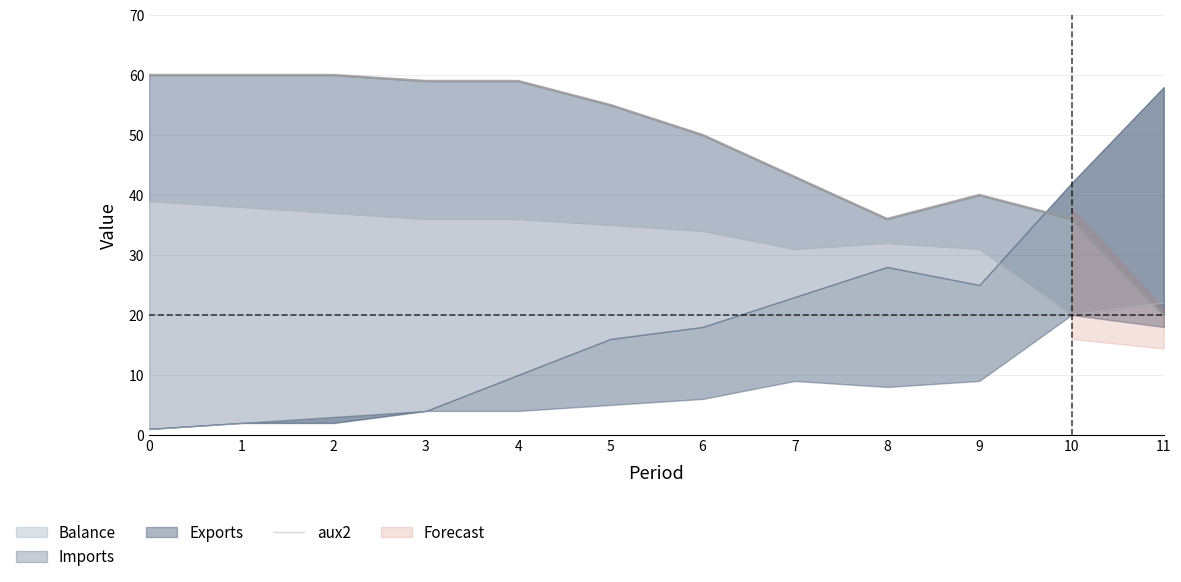

Approximately how many times larger is the value at 10 compared to 3?

0.6